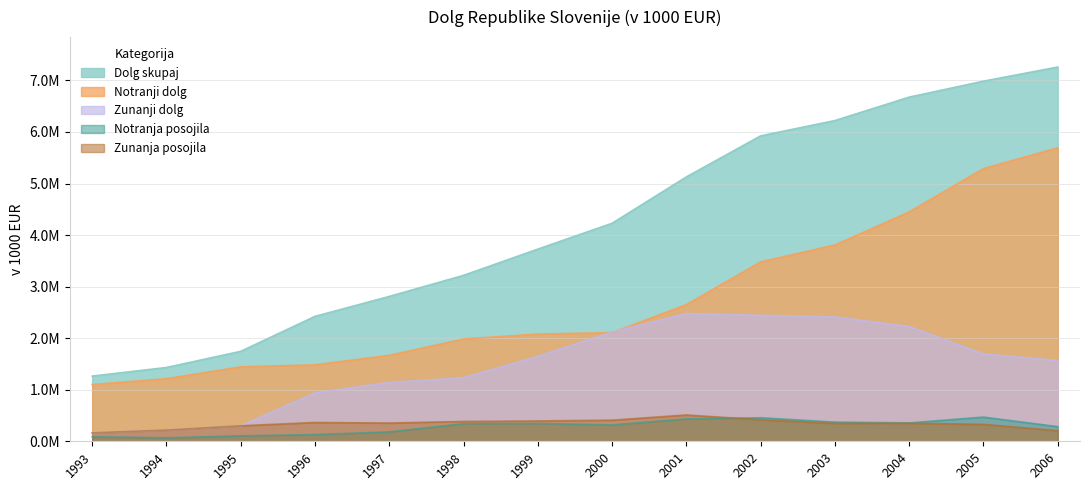

What is the difference between the maximum and minimum values in the Zunanja posojila series?

346845.3